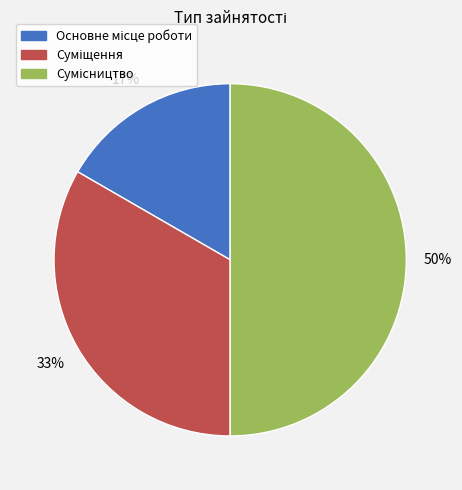

Count the number of slices in the pie.

3